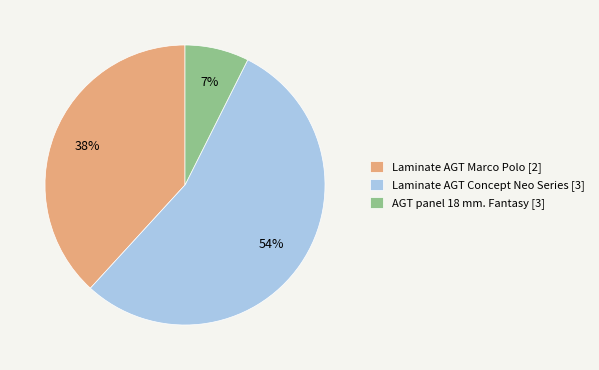

Combined, do Laminate AGT Concept Neo Series [3] and AGT panel 18 mm. Fantasy [3] account for over 50%?

Yes